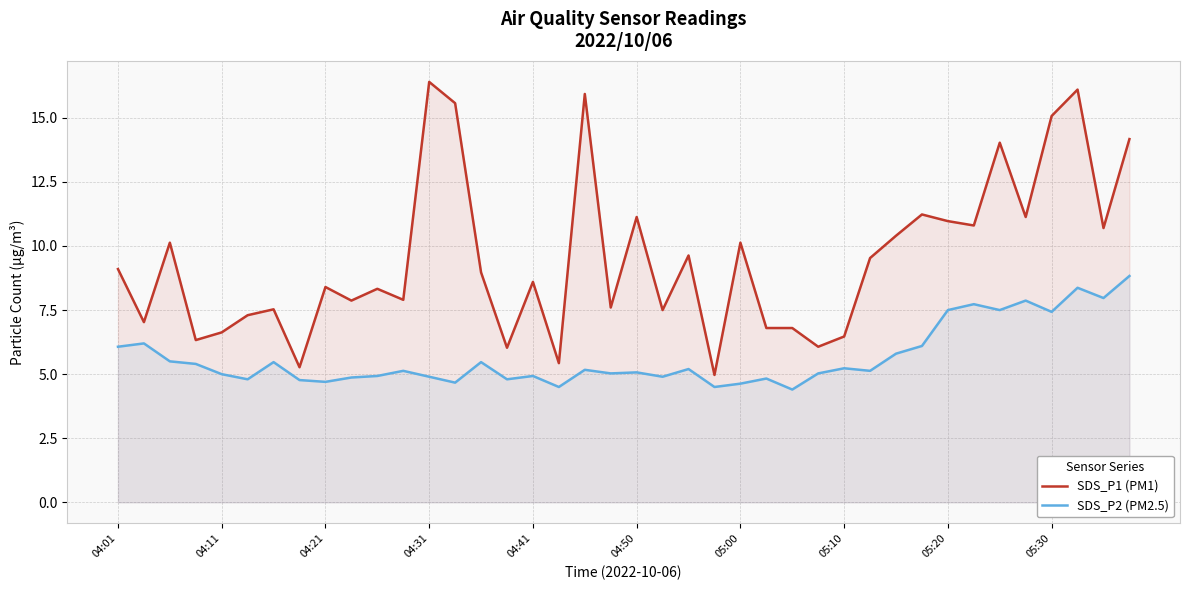

Is the value of SDS_P1 (PM1) at 04:21 greater than the value of SDS_P2 (PM2.5) at 04:50?

Yes